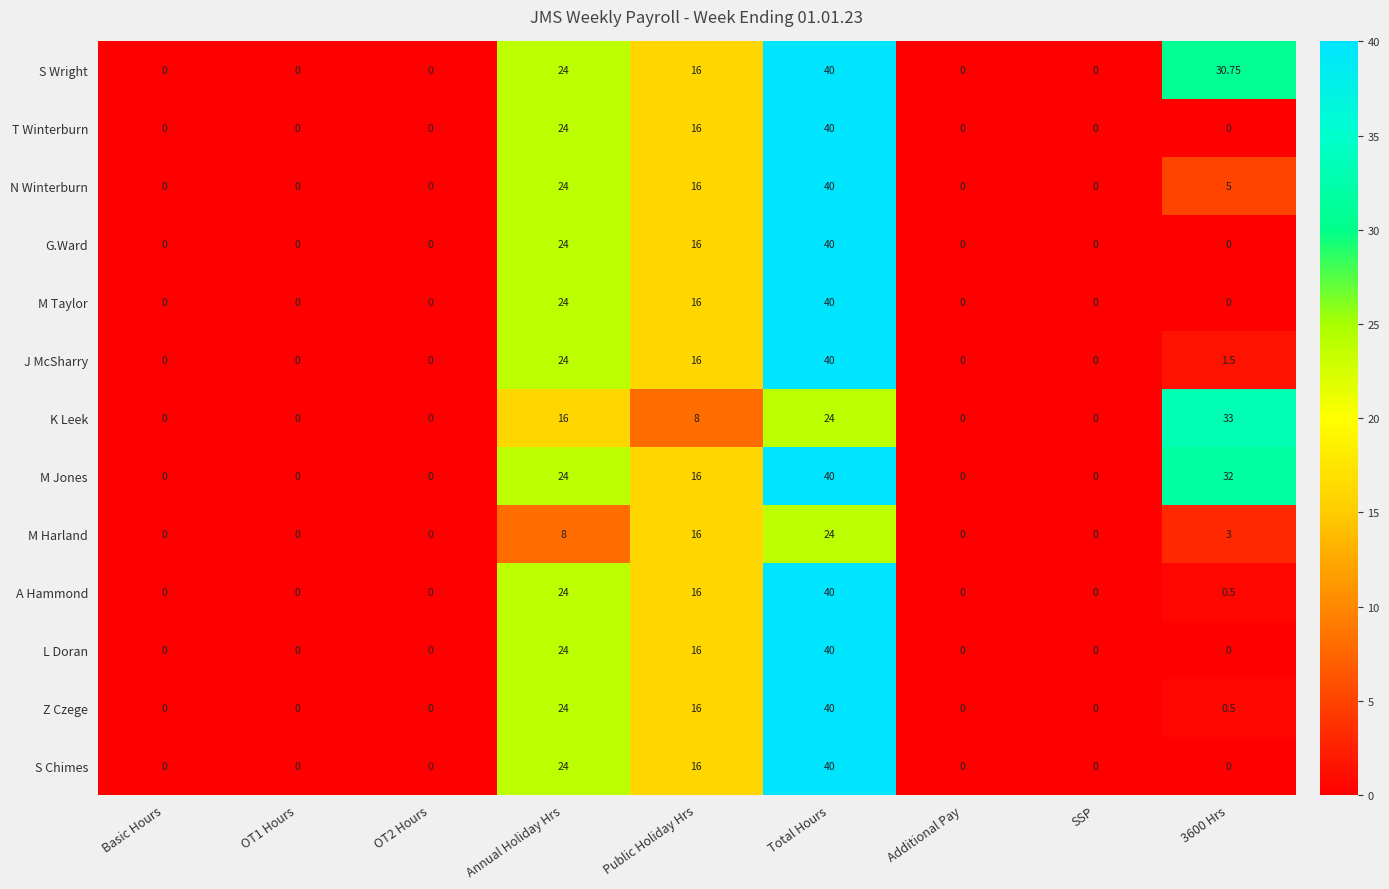

Which category has the highest value in the T Winterburn series?

Total Hours